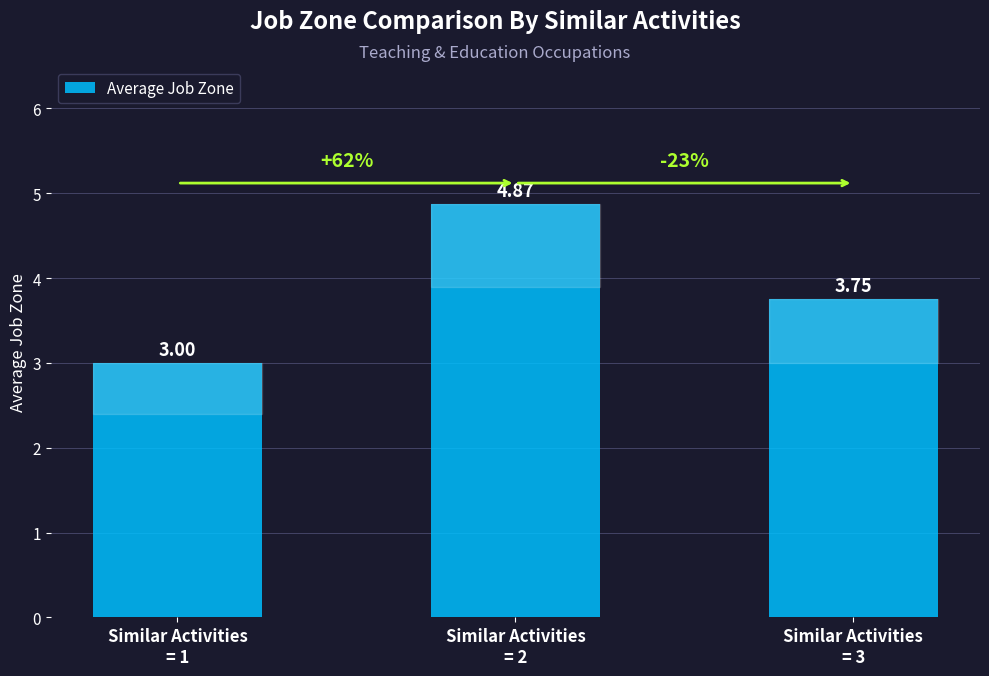

What is the sum of all values?

11.6